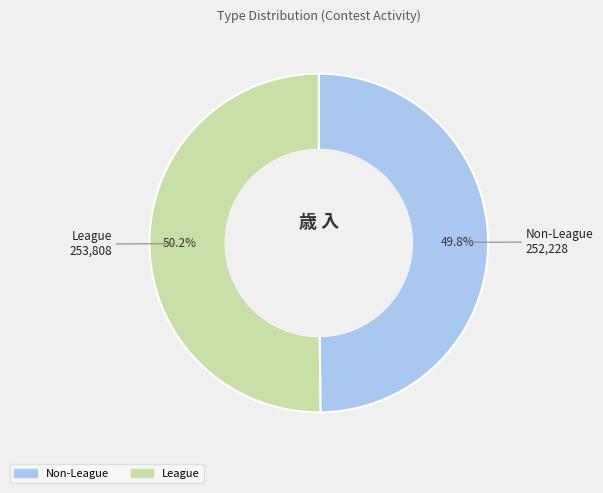

Approximately how many times larger is the value at League compared to Non-League?

1.0